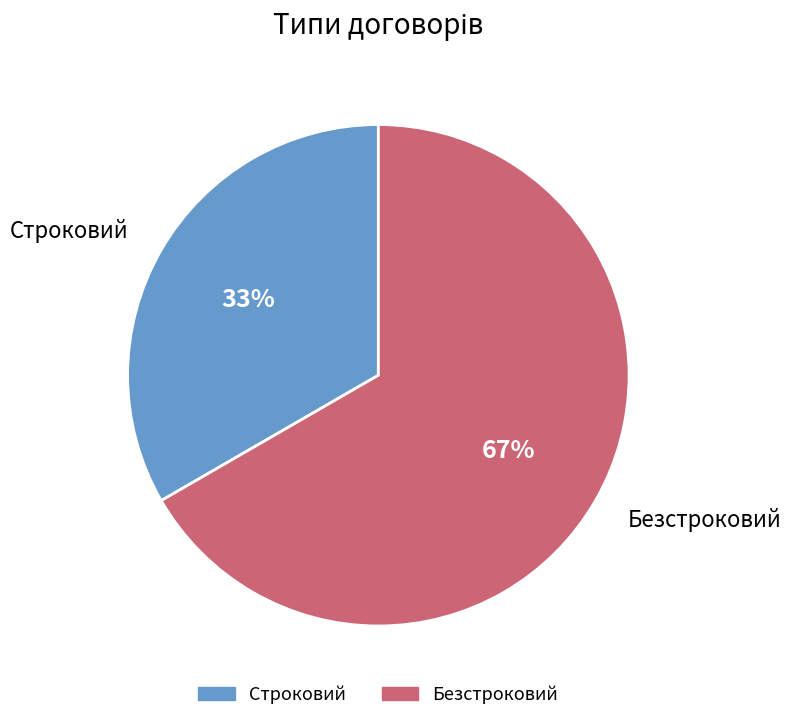

Rank the categories by value from highest to lowest.

Безстроковий, Строковий